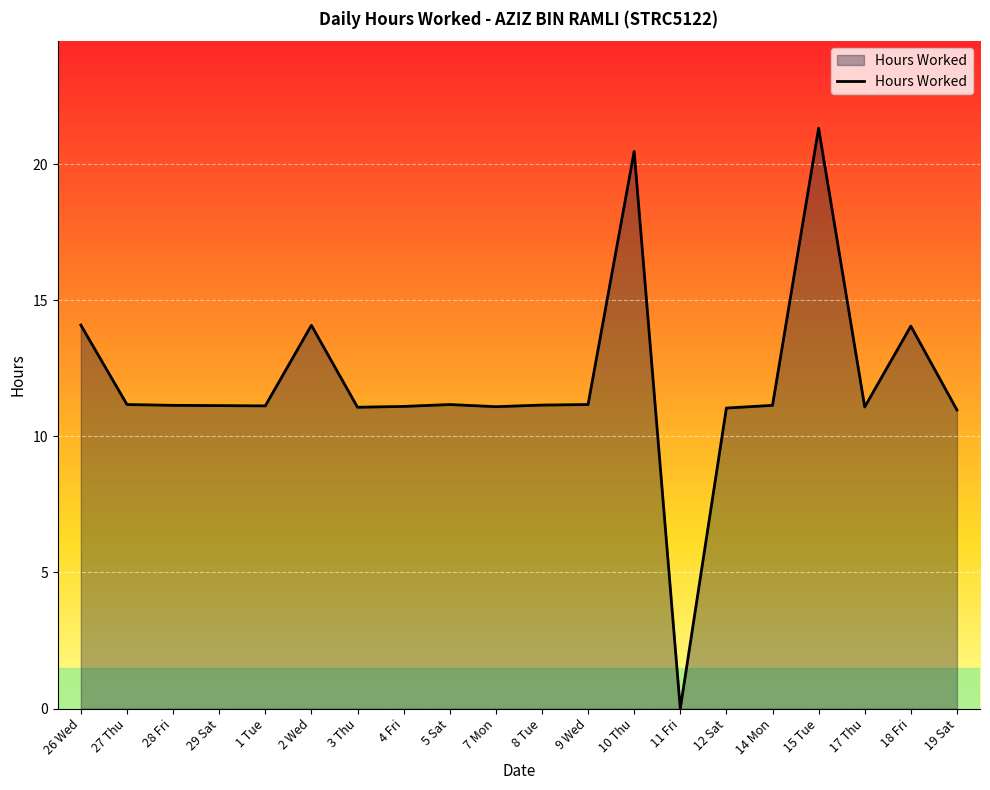

The value at 3 Thu is 17.7. True or false?

False